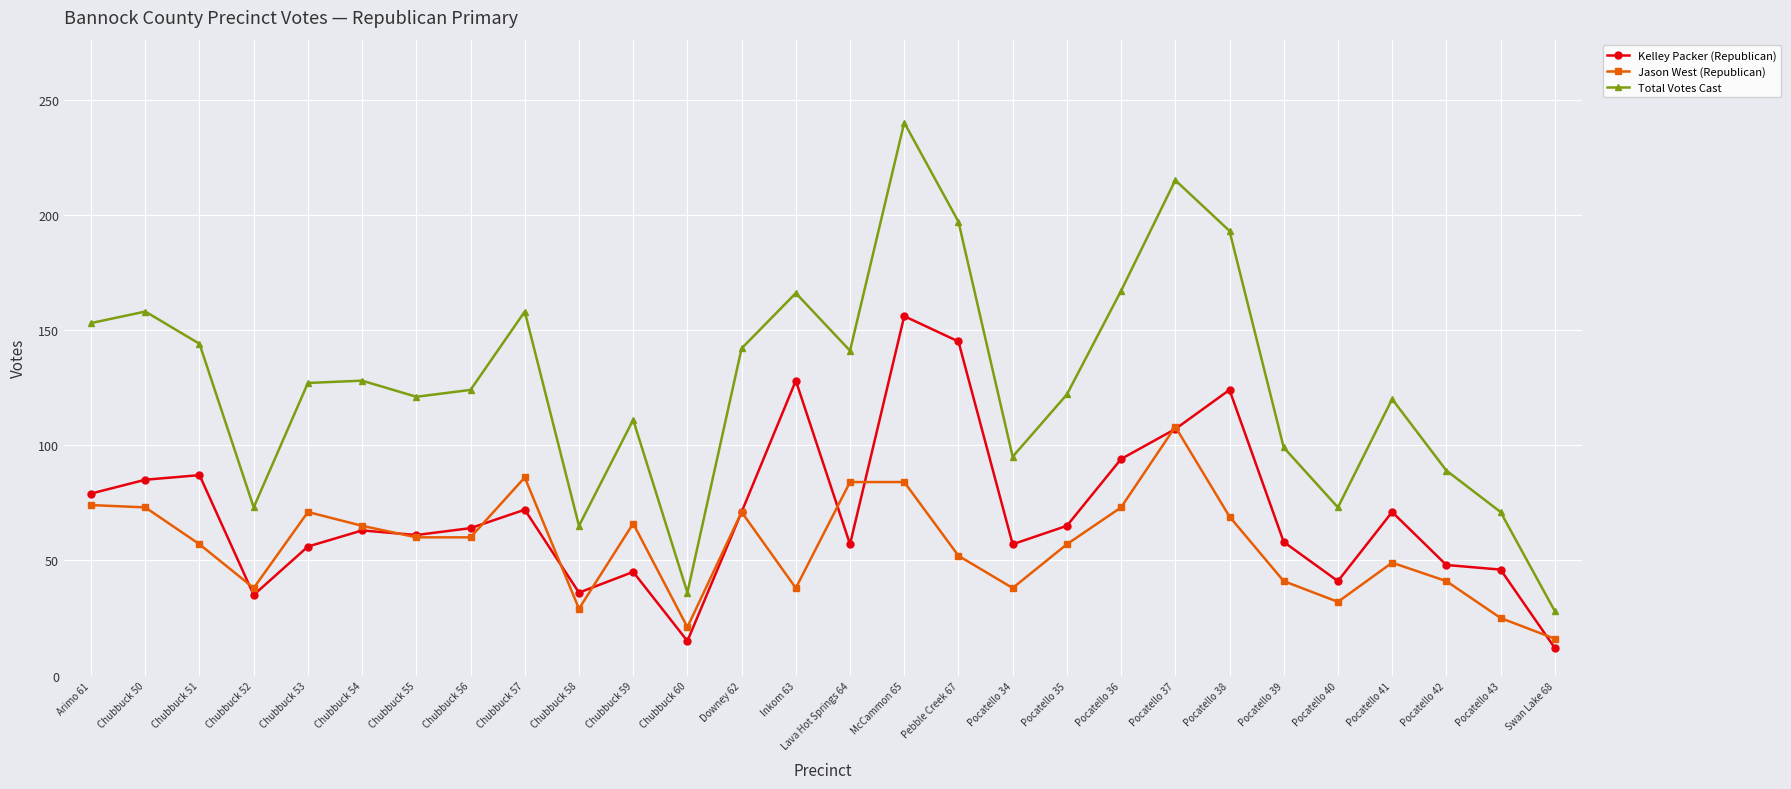

At which category is the sum across all series the highest?

McCammon 65